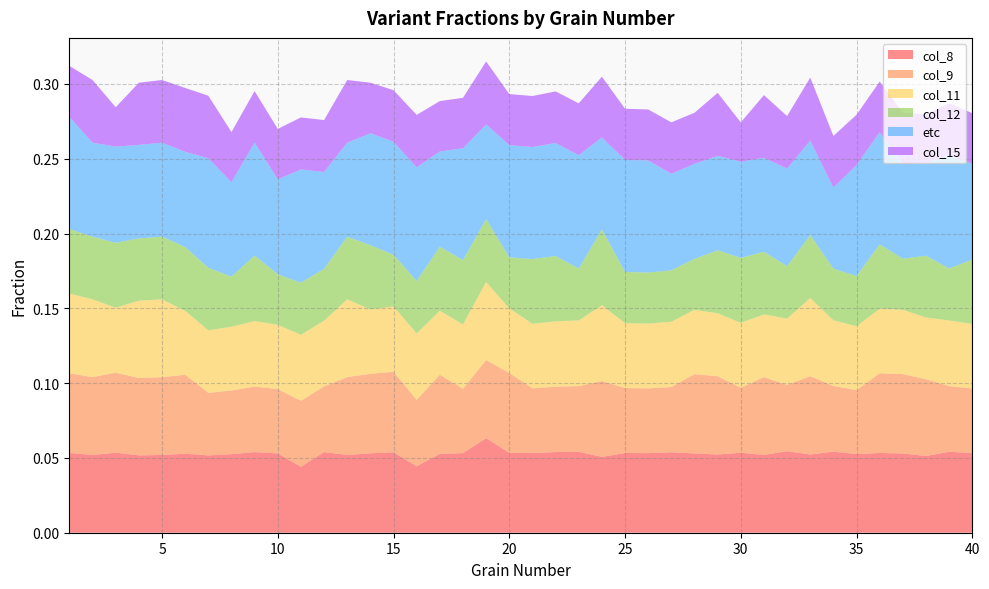

Reading right to left, transcribe all the data shown in this chart.

col_8: 0.1	0.1	0.1	0.1	0.1	0.1	0.1	0.1	0.1	0.1	0.1	0.1	0.1	0.1	0.1	0.1	0.1	0.1	0.1	0.1	0.1	0.1	0.1	0.1	0.0	0.1	0.1	0.1	0.1	0.0	0.1	0.1	0.1	0.1	0.1	0.1	0.1	0.1	0.1	0.1
col_9: 0.0	0.0	0.1	0.1	0.1	0.0	0.0	0.1	0.0	0.1	0.0	0.1	0.1	0.0	0.0	0.0	0.1	0.0	0.0	0.0	0.1	0.1	0.0	0.1	0.0	0.1	0.1	0.1	0.0	0.0	0.0	0.0	0.0	0.0	0.1	0.1	0.1	0.1	0.1	0.1
col_11: 0.0	0.0	0.0	0.0	0.0	0.0	0.0	0.1	0.0	0.0	0.0	0.0	0.0	0.0	0.0	0.0	0.1	0.0	0.0	0.0	0.0	0.1	0.0	0.0	0.0	0.0	0.0	0.1	0.0	0.0	0.0	0.0	0.0	0.0	0.0	0.1	0.1	0.0	0.1	0.1
col_12: 0.0	0.0	0.0	0.0	0.0	0.0	0.0	0.0	0.0	0.0	0.0	0.0	0.0	0.0	0.0	0.0	0.1	0.0	0.0	0.0	0.0	0.0	0.0	0.0	0.0	0.0	0.0	0.0	0.0	0.0	0.0	0.0	0.0	0.0	0.0	0.0	0.0	0.0	0.0	0.0
etc: 0.1	0.1	0.1	0.1	0.1	0.1	0.1	0.1	0.1	0.1	0.1	0.1	0.1	0.1	0.1	0.1	0.1	0.1	0.1	0.1	0.1	0.1	0.1	0.1	0.1	0.1	0.1	0.1	0.1	0.1	0.1	0.1	0.1	0.1	0.1	0.1	0.1	0.1	0.1	0.1
col_15: 0.0	0.0	0.0	0.0	0.0	0.0	0.0	0.0	0.0	0.0	0.0	0.0	0.0	0.0	0.0	0.0	0.0	0.0	0.0	0.0	0.0	0.0	0.0	0.0	0.0	0.0	0.0	0.0	0.0	0.0	0.0	0.0	0.0	0.0	0.0	0.0	0.0	0.0	0.0	0.0